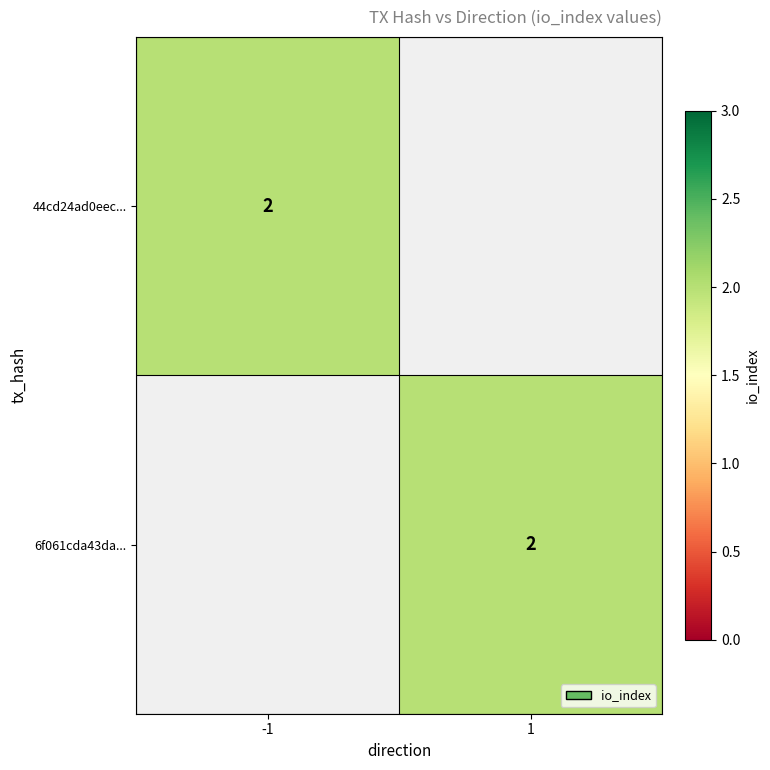

How many distinct data groups are displayed?

2